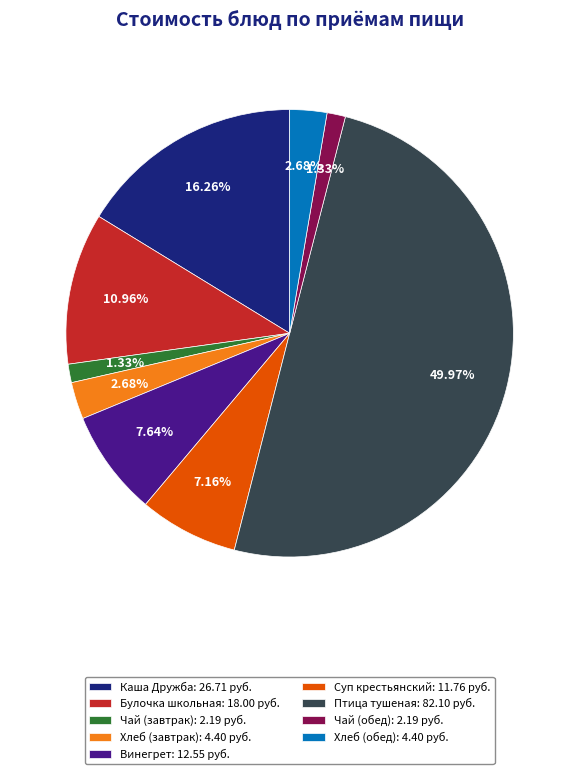

Is Чай (завтрак): 2.19 руб. the majority of the pie?

No